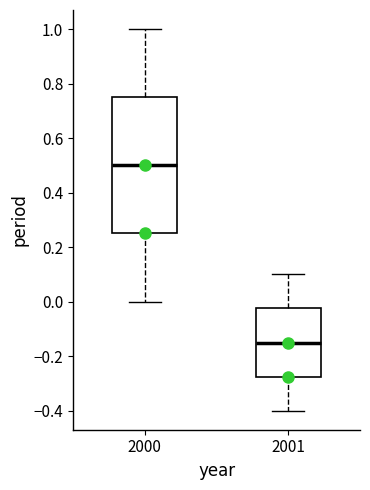

Where is the lower edge of the box at x = 2001 on the y-axis? The values are not printed on the chart, so give them approximately, as read against the axis.

-0.28